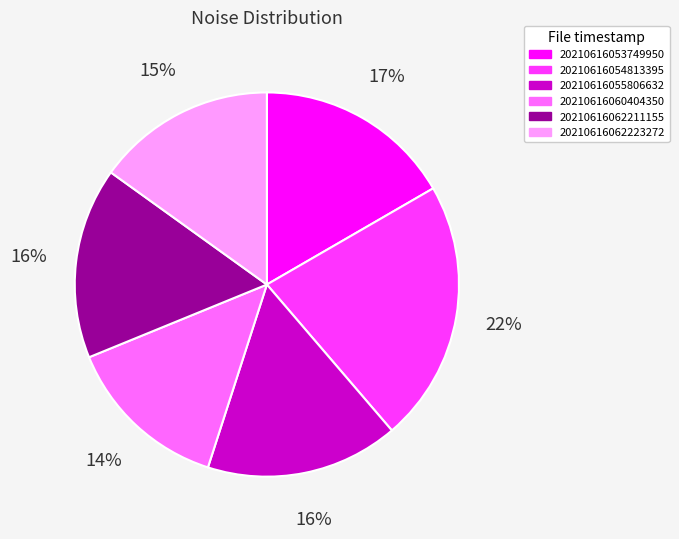

What percentage is the 20210616062211155 slice, to the nearest percent?

16%